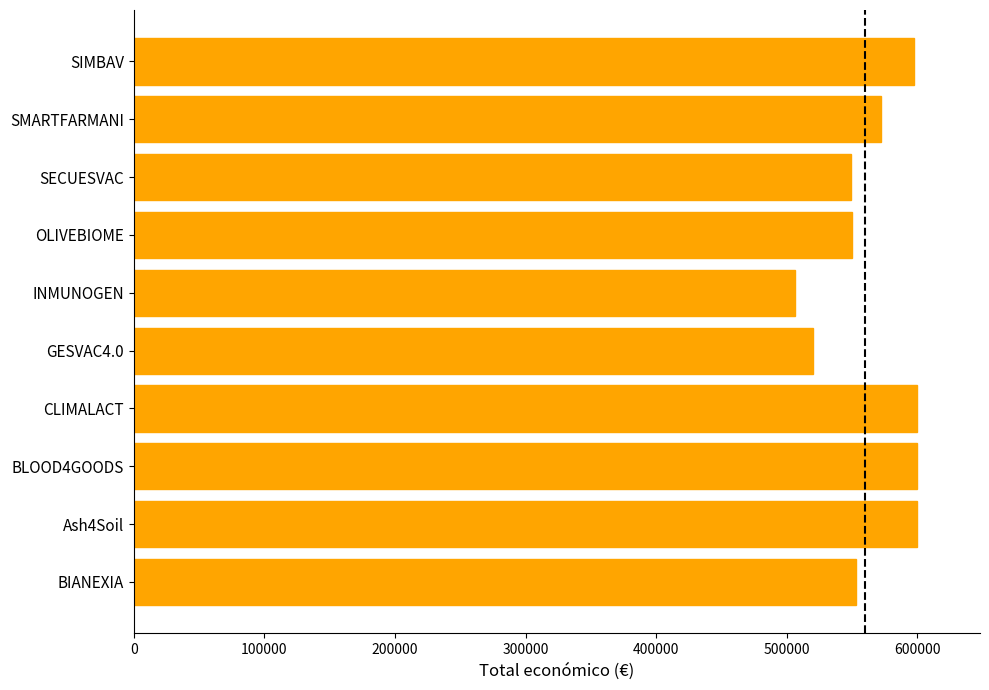

How many bars are there in total?

10